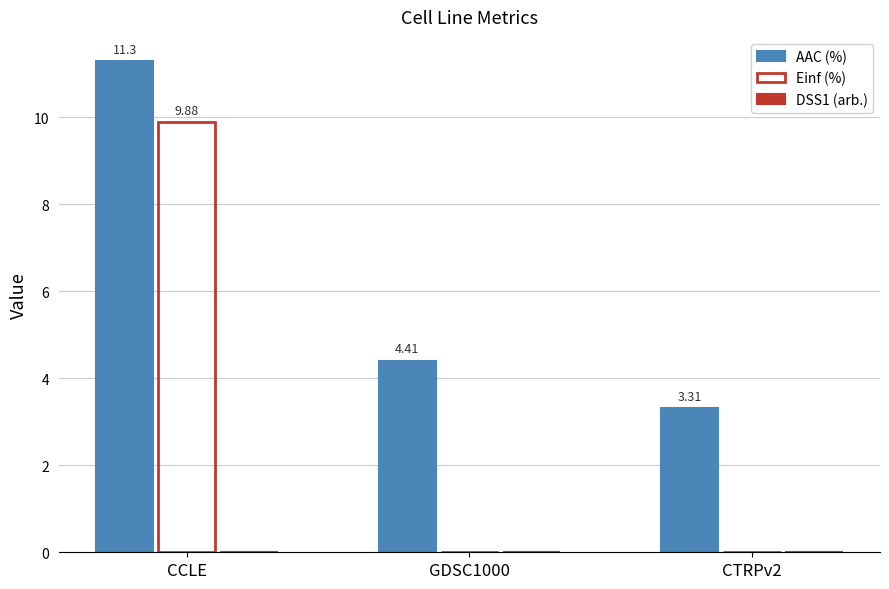

What is the total value across all series at GDSC1000?

4.4